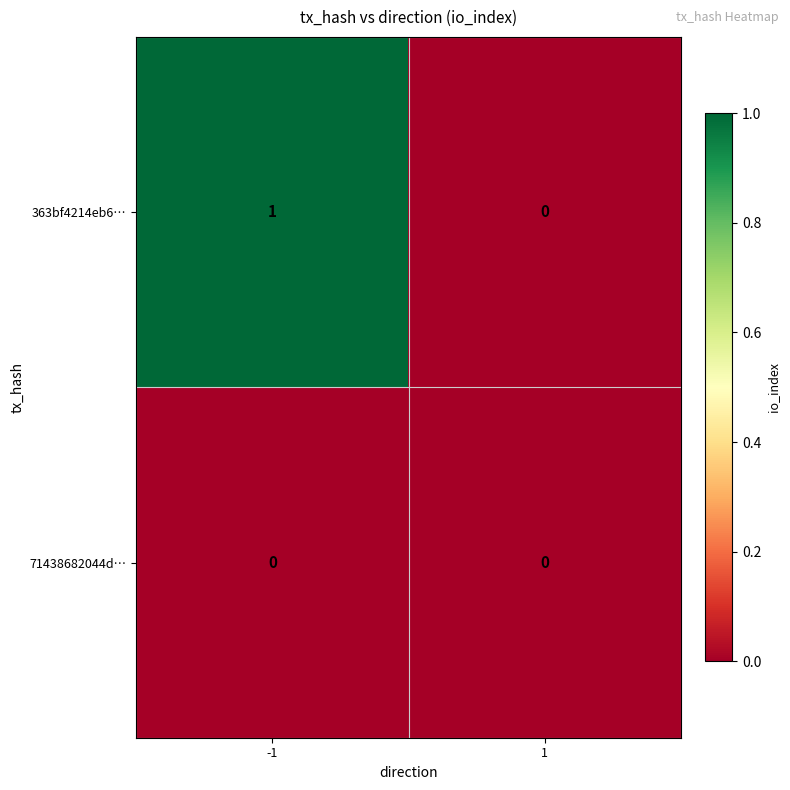

What is the greatest value displayed?

1